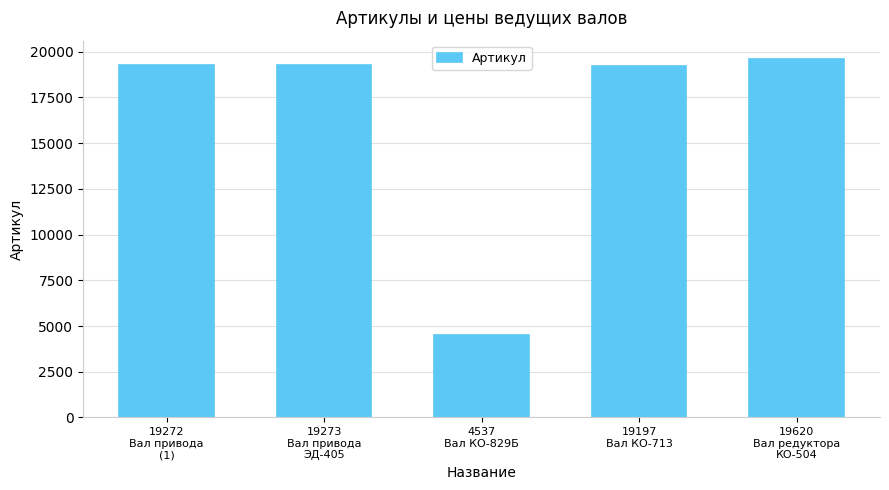

What is the value of the 5th bar from the left?

19620